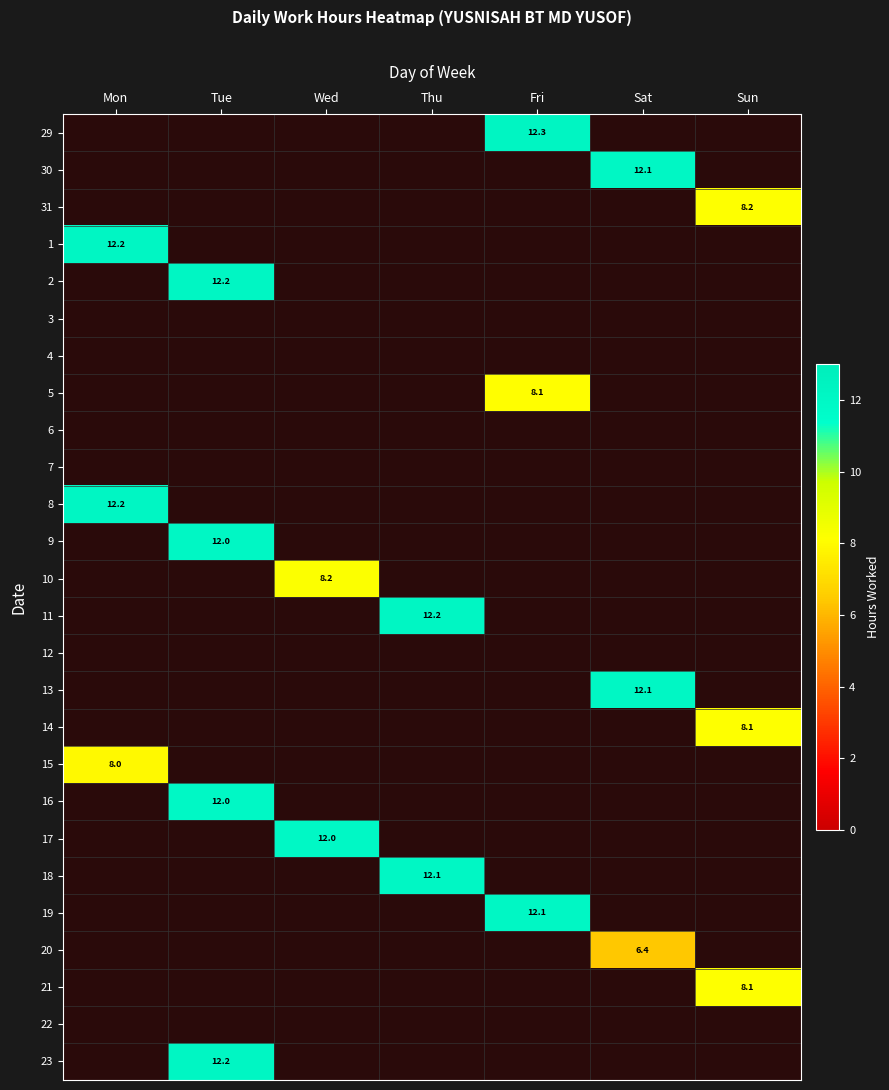

What is the spread (max minus min) of values at Thu?

12.2